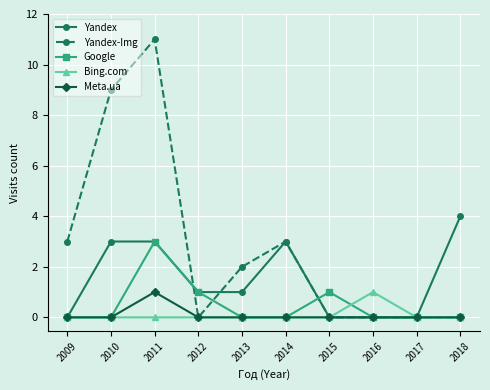

Is it true that Yandex equals 1 at 2013?

True